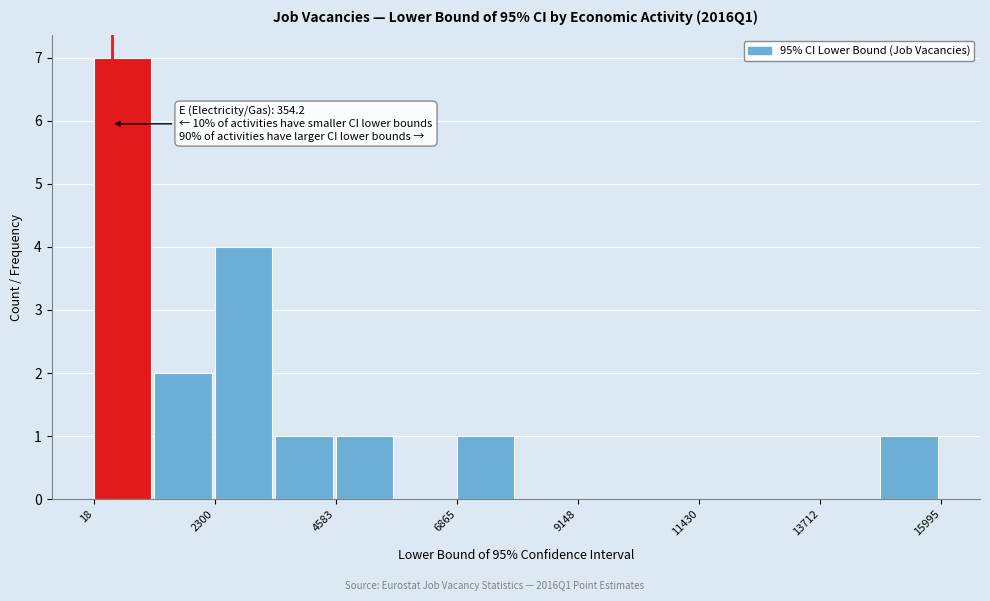

Around what value on the x-axis is the tallest bar? Give the approximate position of its centre, as read against the axis.

500